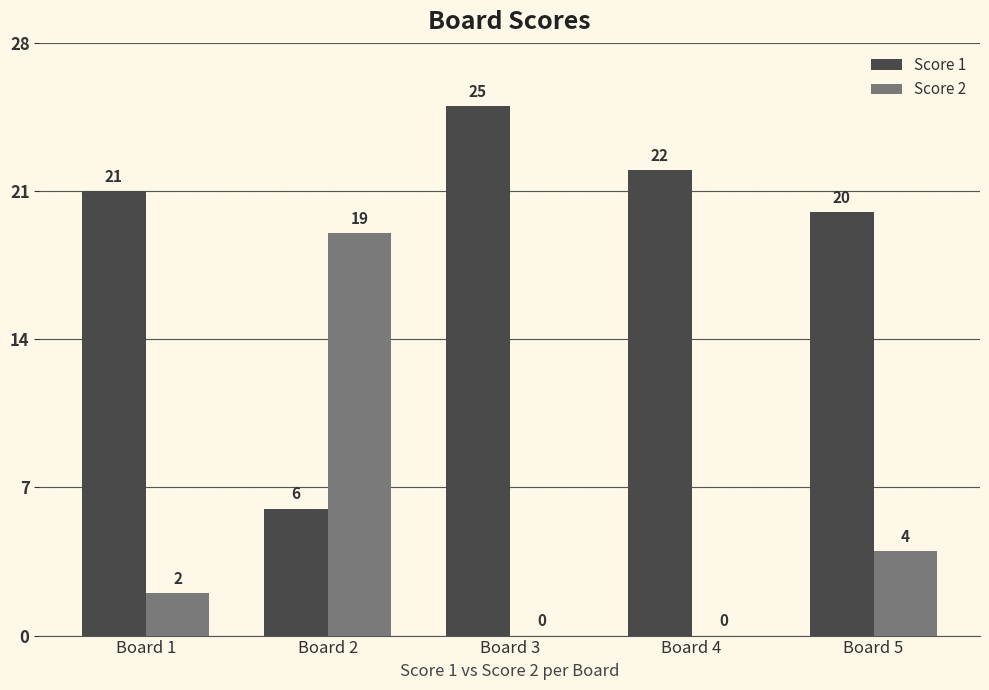

What is the total value across all series at Board 3?

25